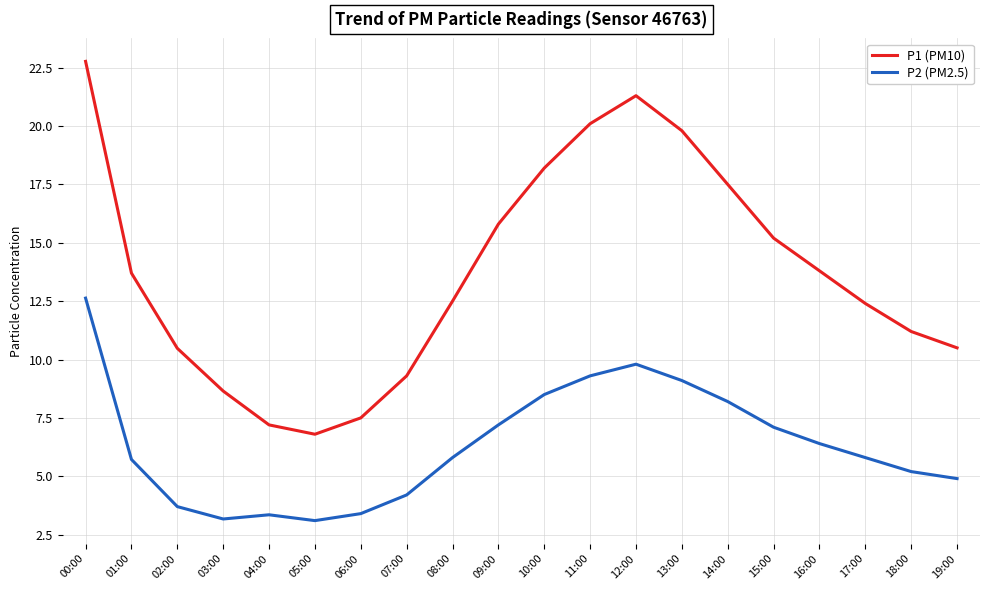

Between 00:00 and 02:00, which series saw the biggest shift?

P1 (PM10)